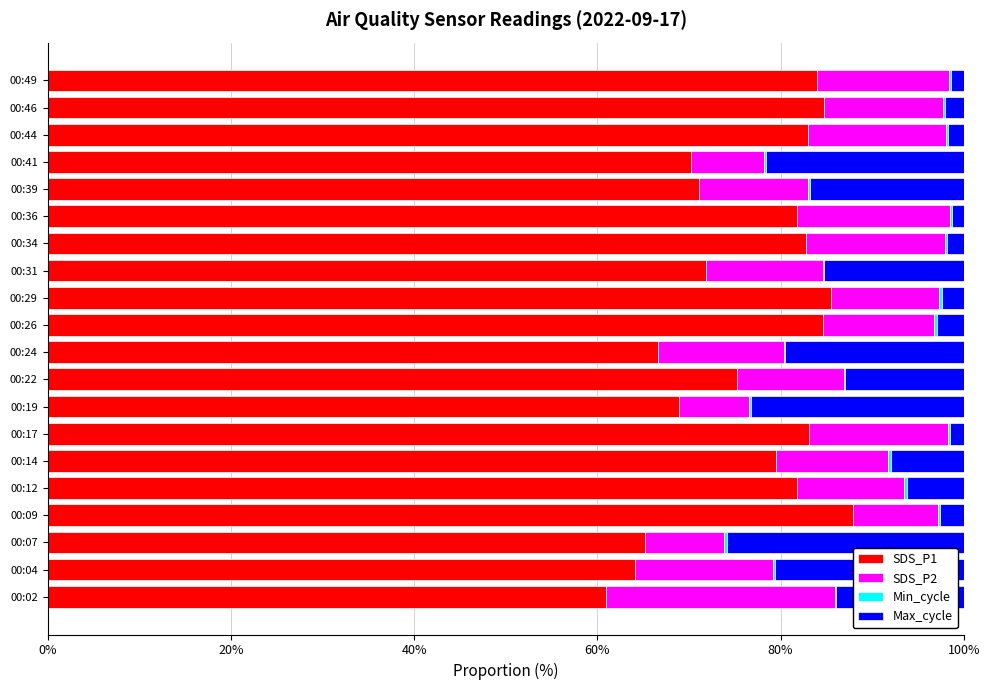

What is the maximum value for SDS_P1?

87.9